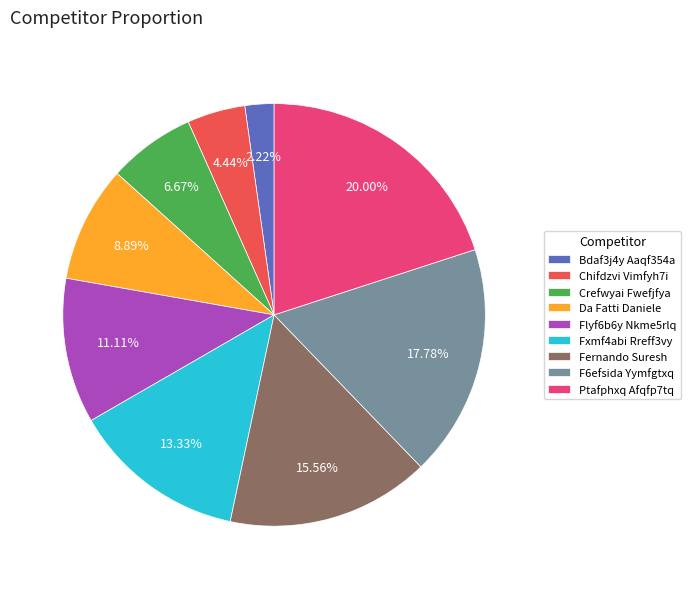

The Crefwyai Fwefjfya slice represents 7% of the pie. True or false?

True